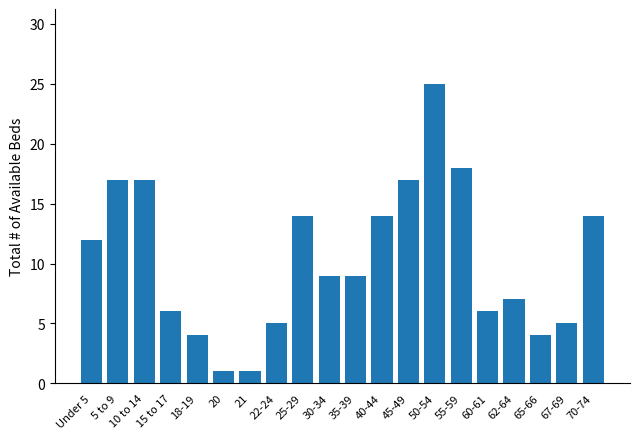

What is the difference between the maximum and minimum values?

24